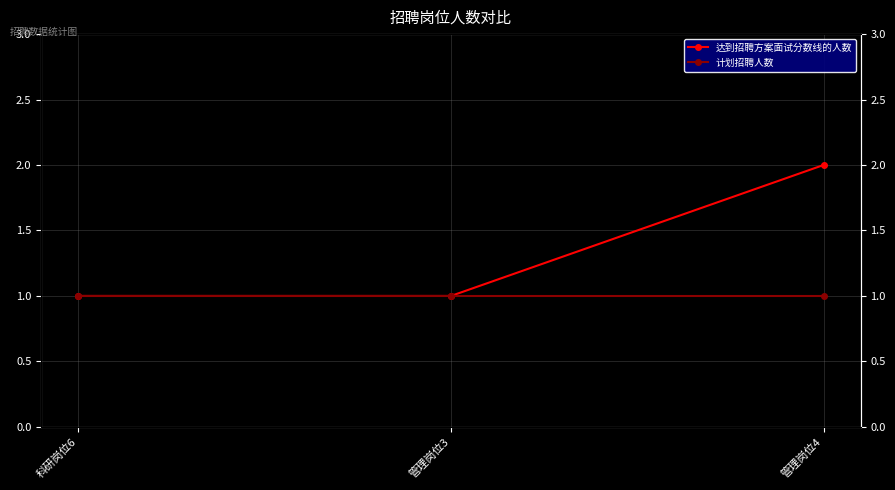

What is the value of the 计划招聘人数 point at the 1st from the left?

1